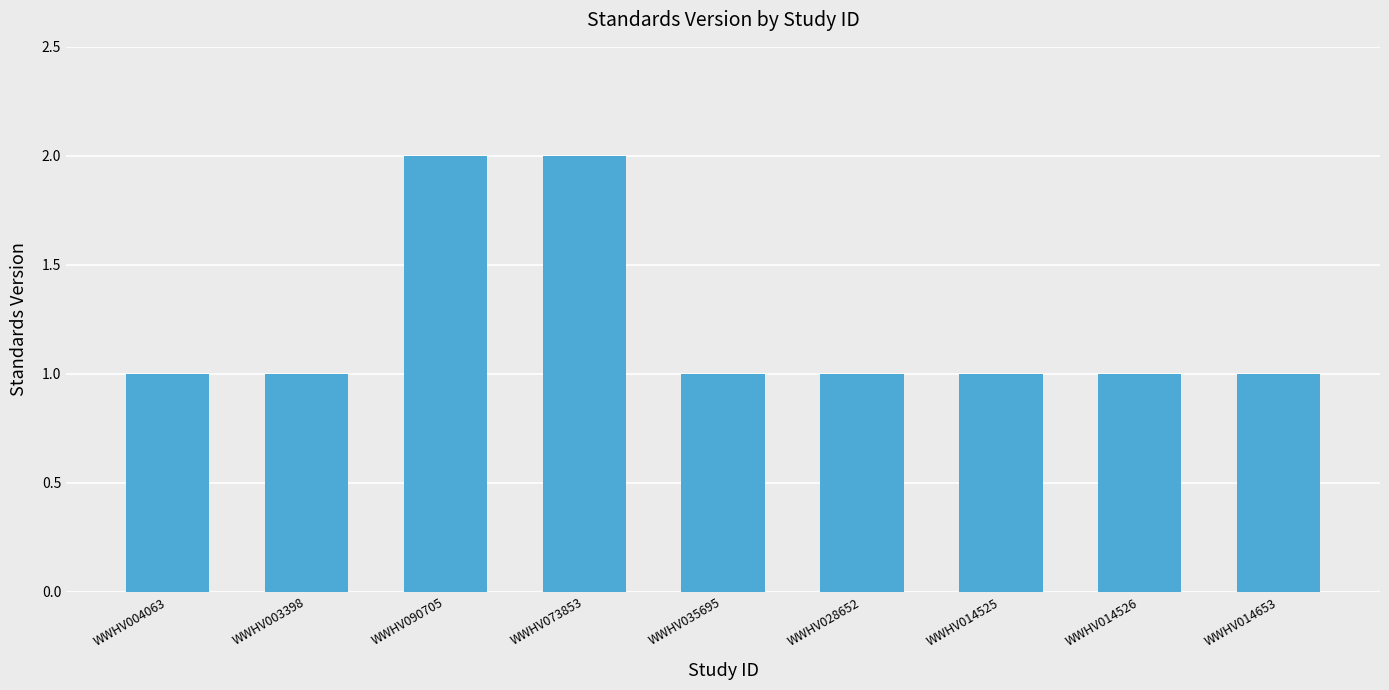

What is the sum of the values at WWHV014653 and WWHV073853?

3